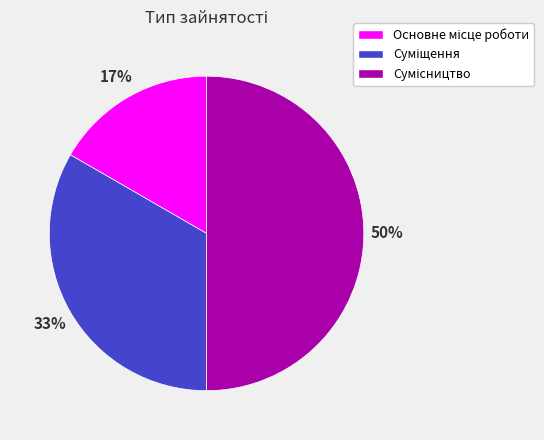

To the nearest percent, what is the difference between the largest and smallest slice percentages?

33%